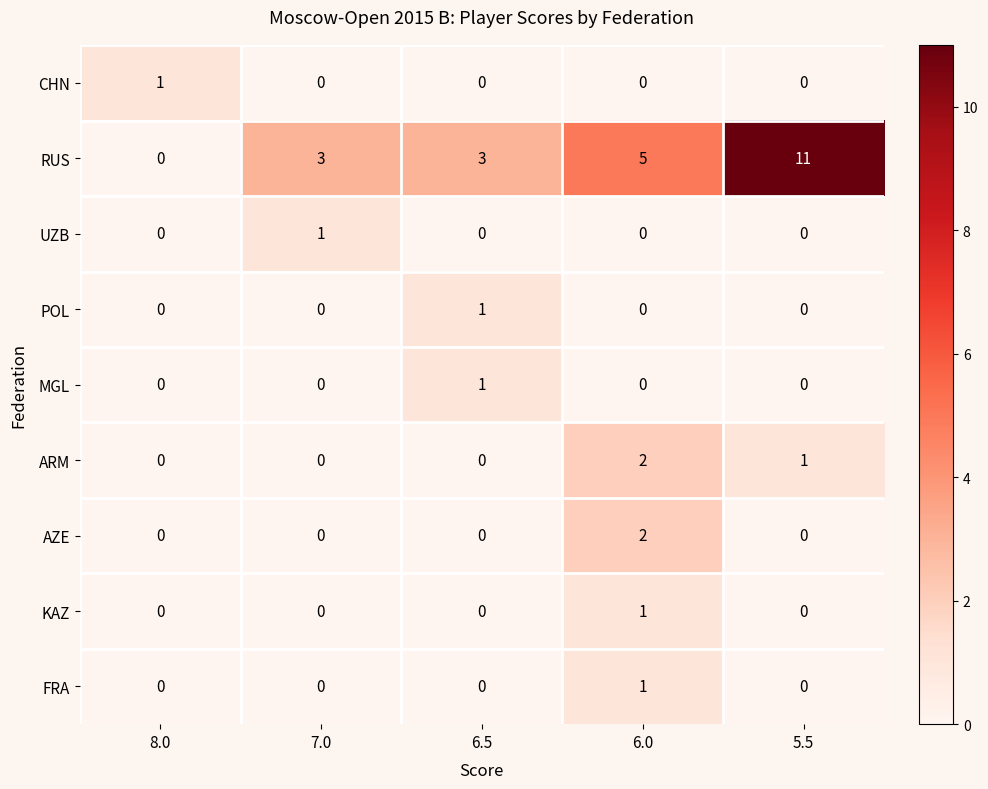

Which series changed the most between 8.0 and 5.5?

RUS